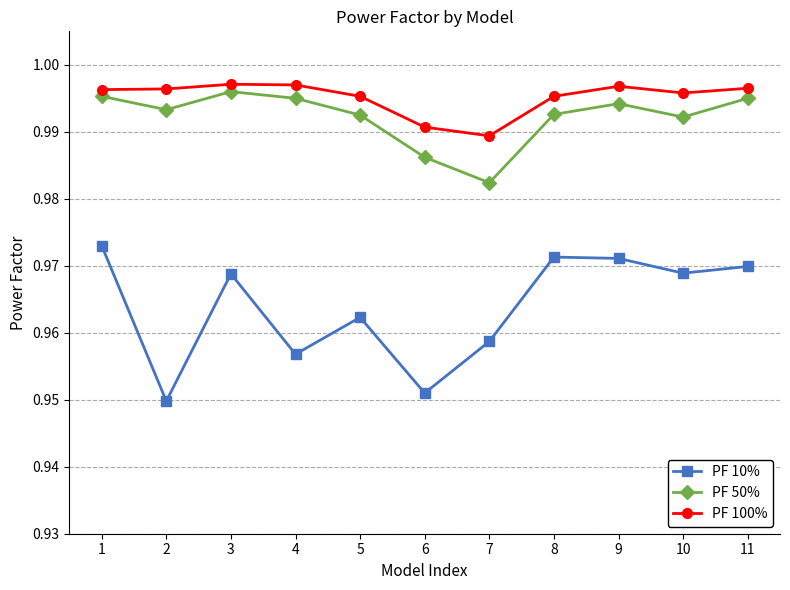

What is the sum of the PF 50% values at 3 and 1?

2.0